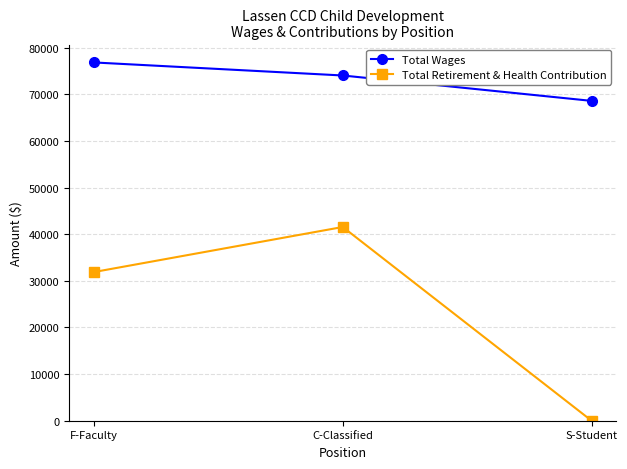

How many Total Wages values are between 68576 and 76816?

3